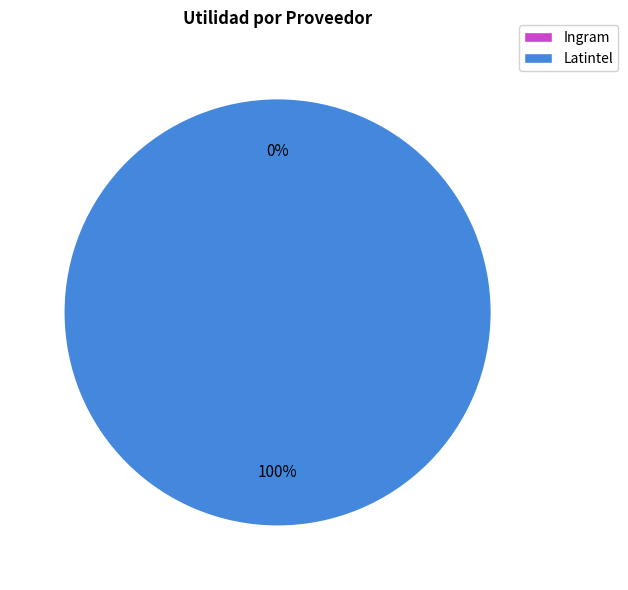

Do Latintel and Ingram together represent more than half of the pie?

Yes